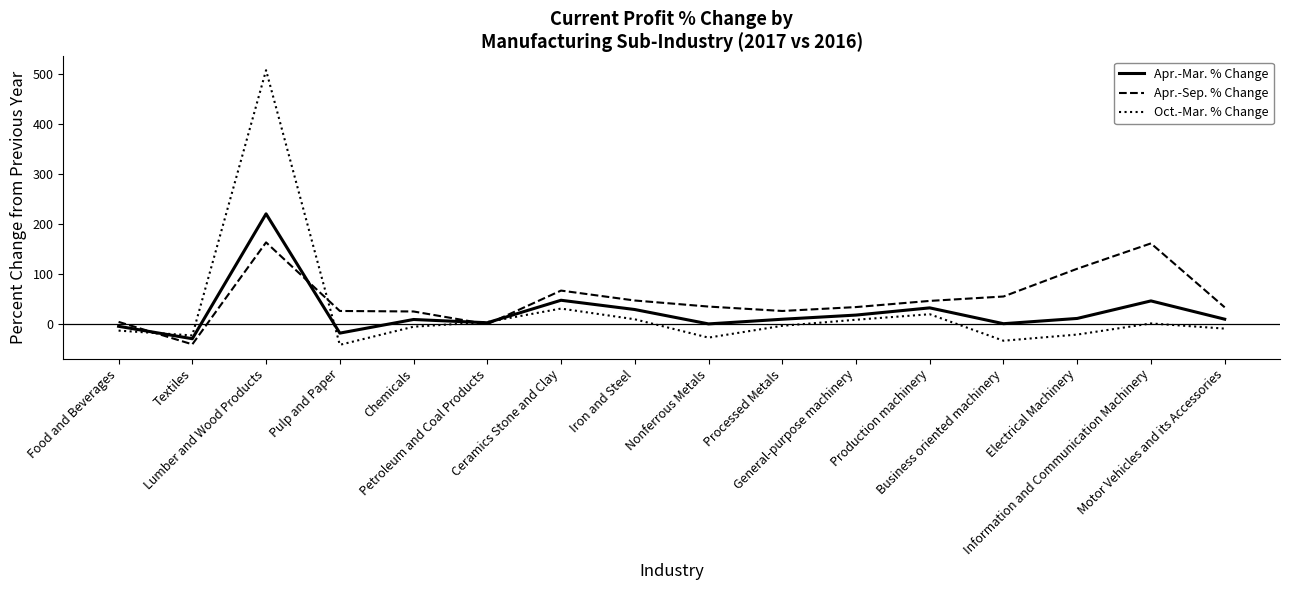

Which series changed the most between Textiles and Lumber and Wood Products?

Oct.-Mar. % Change